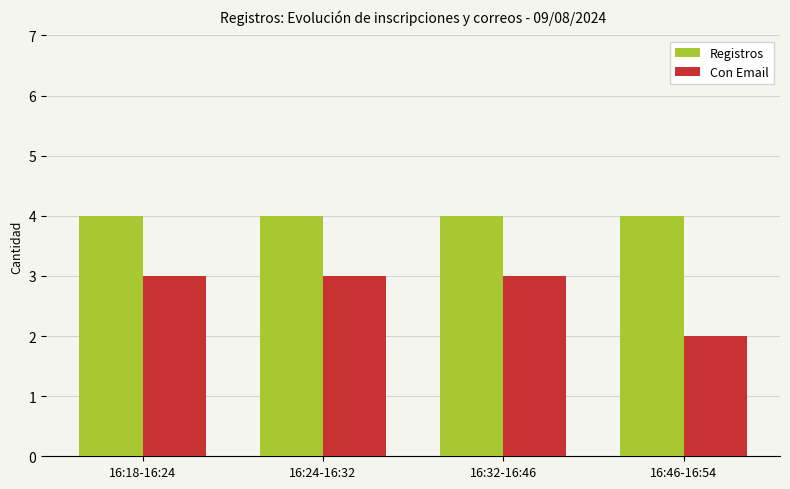

True or false: Registros has a value of 2 at 16:32-16:46.

False